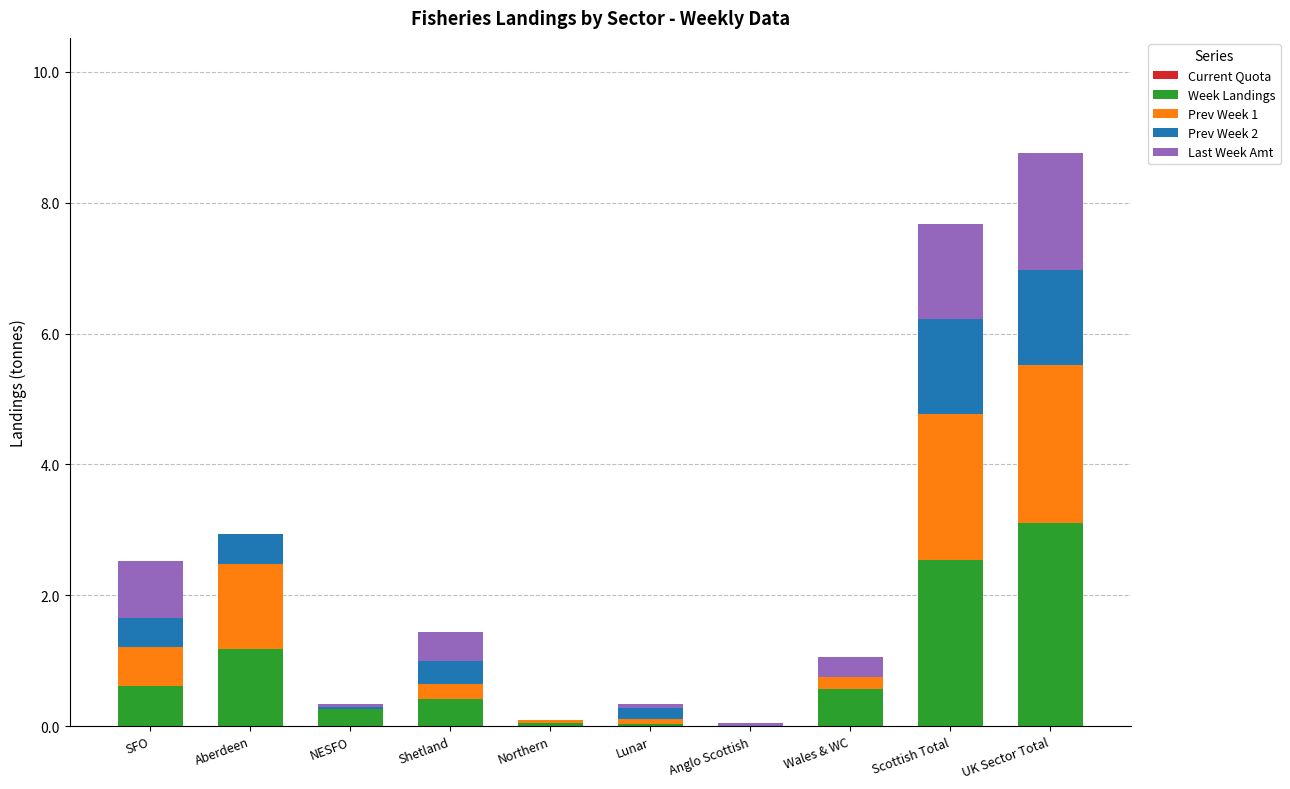

Is it true that Week Landings equals 2.5 at Scottish Total?

True